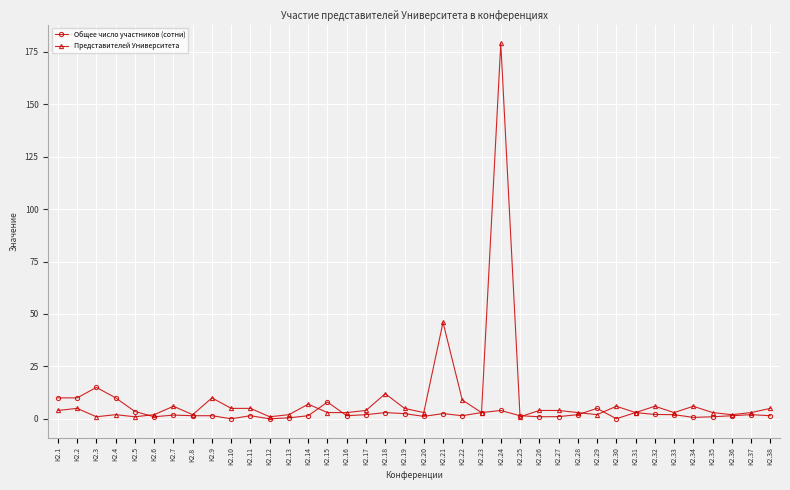

What is the difference between the Общее число участников (сотни) values at К2.32 and К2.17?

0.1